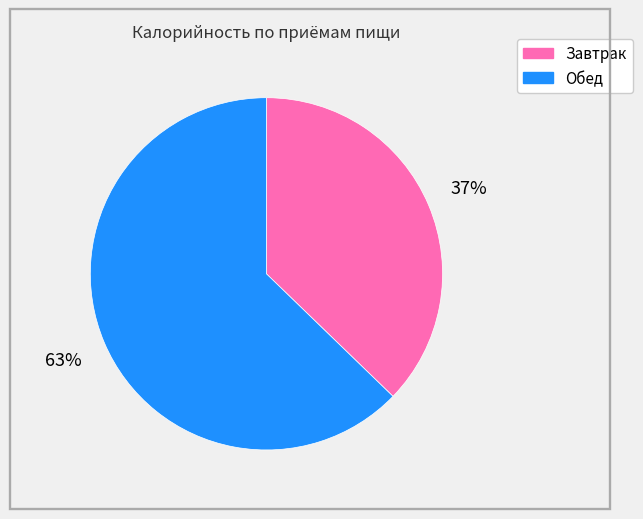

Does Обед account for over 50% of the chart?

Yes